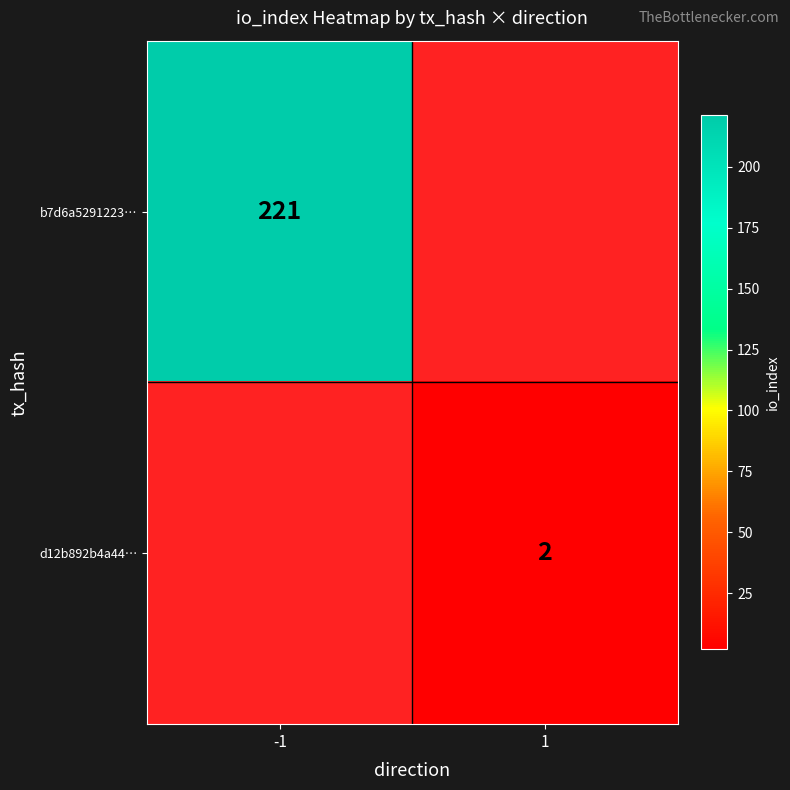

Is the value of b7d6a5291223… at -1 greater than the value of d12b892b4a44… at 1?

Yes